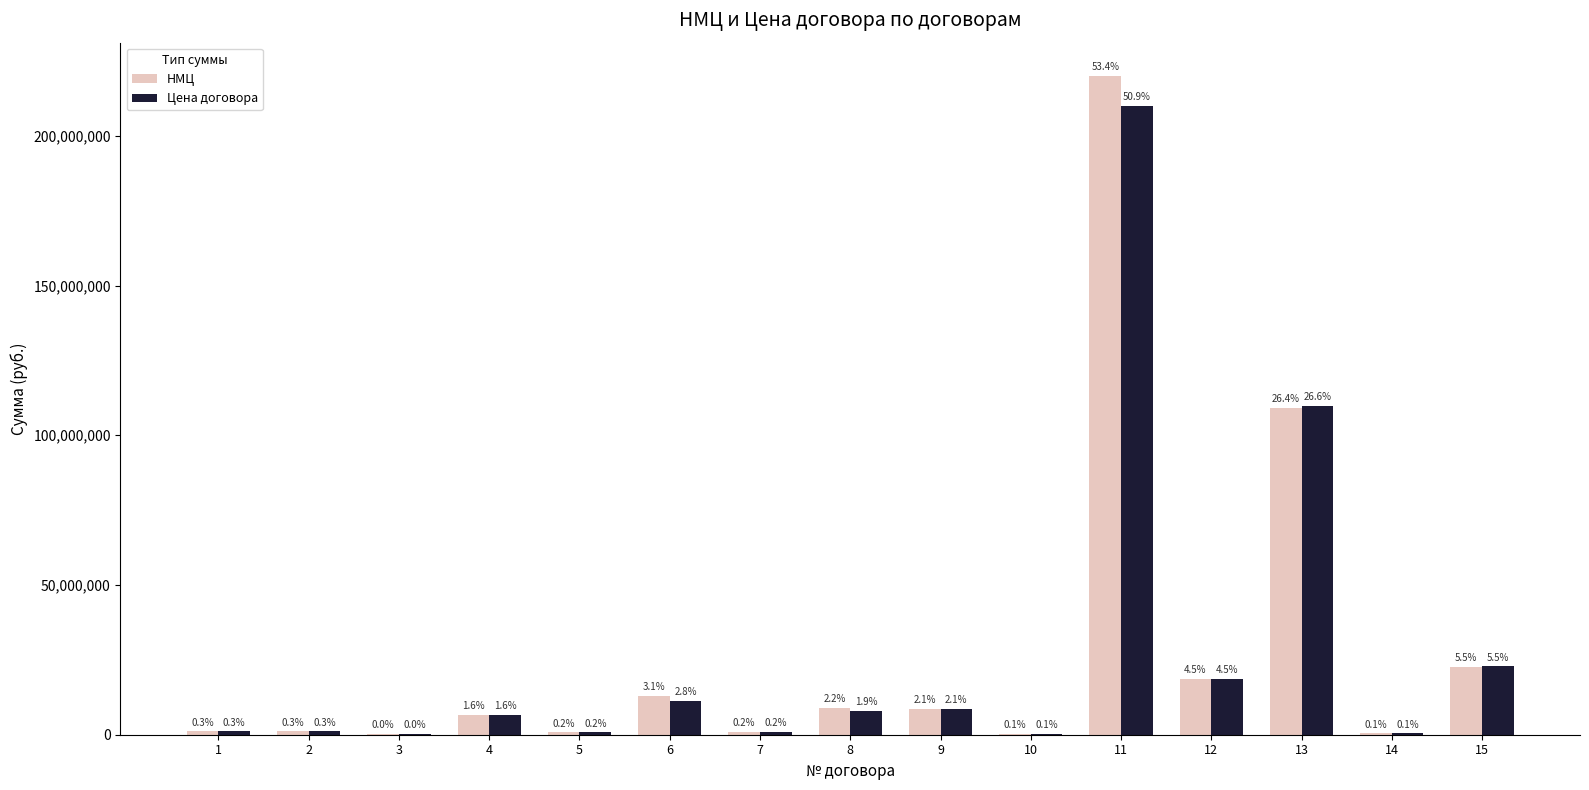

What are all the series names shown in the legend?

НМЦ, Цена договора